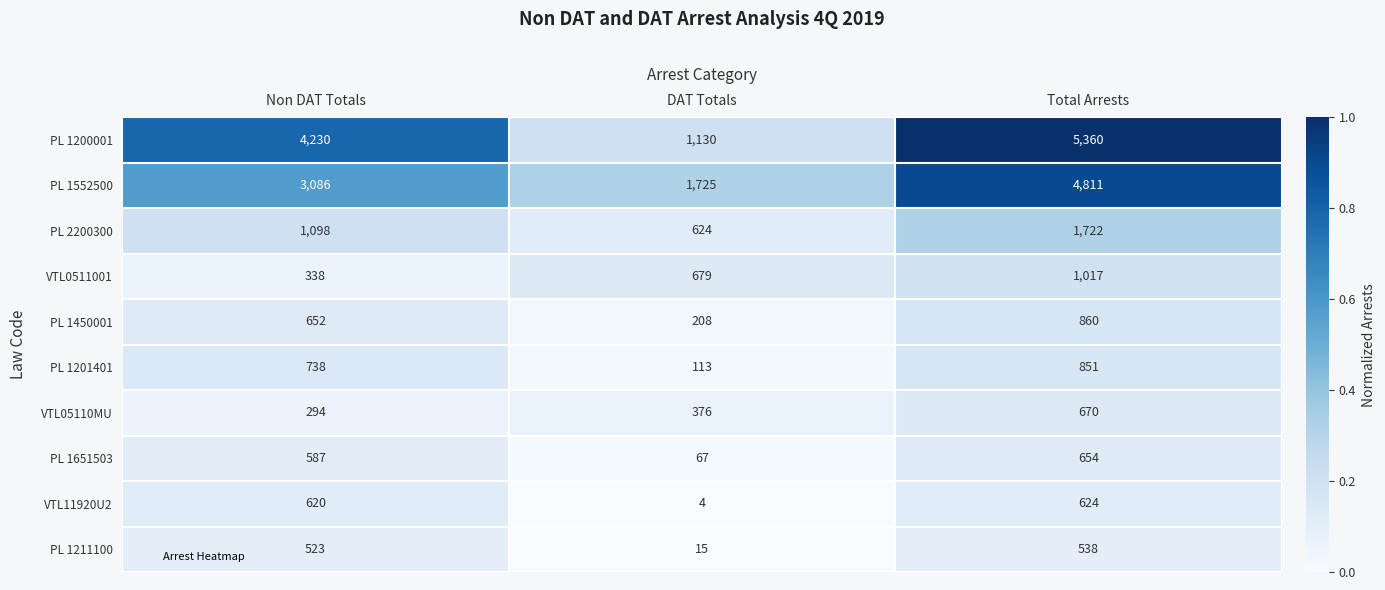

What is the sum of all PL 1450001 values?

1720